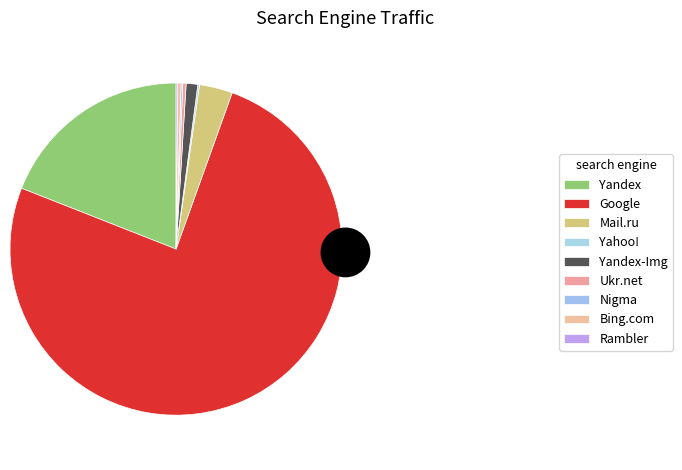

Is the sum of Nigma and Rambler greater than half?

No